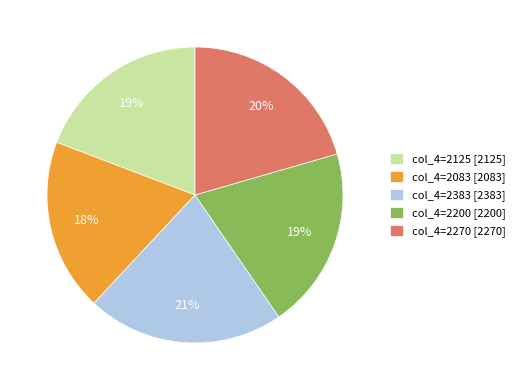

Combined, do 26-Jan-21 and 26-Jan-21 account for over 50%?

No